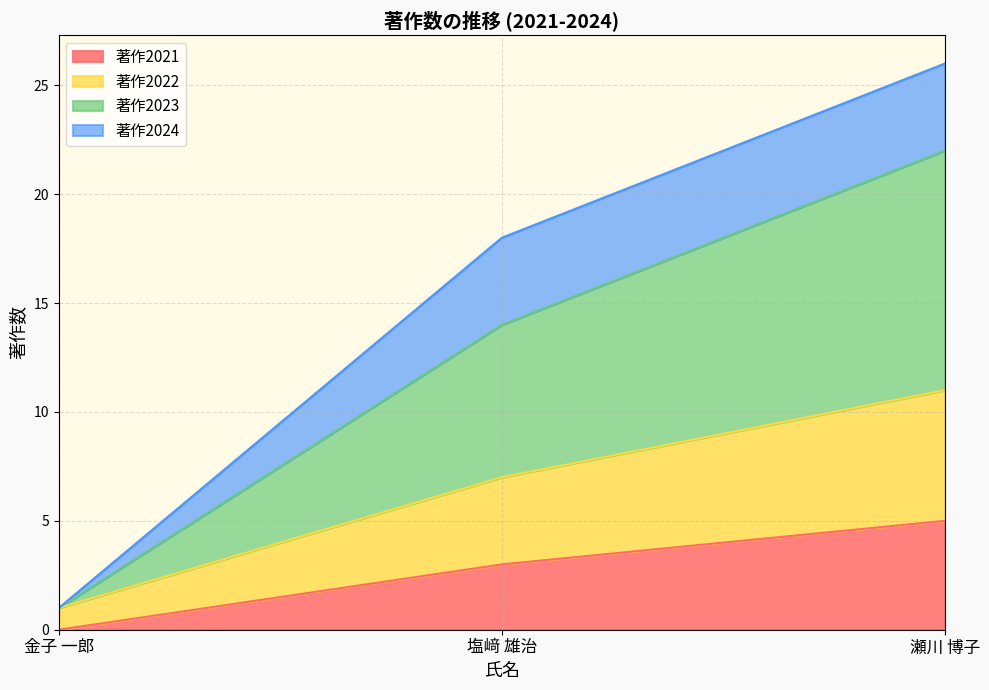

Where is 著作2021 nearest to the value 2?

塩﨑 雄治